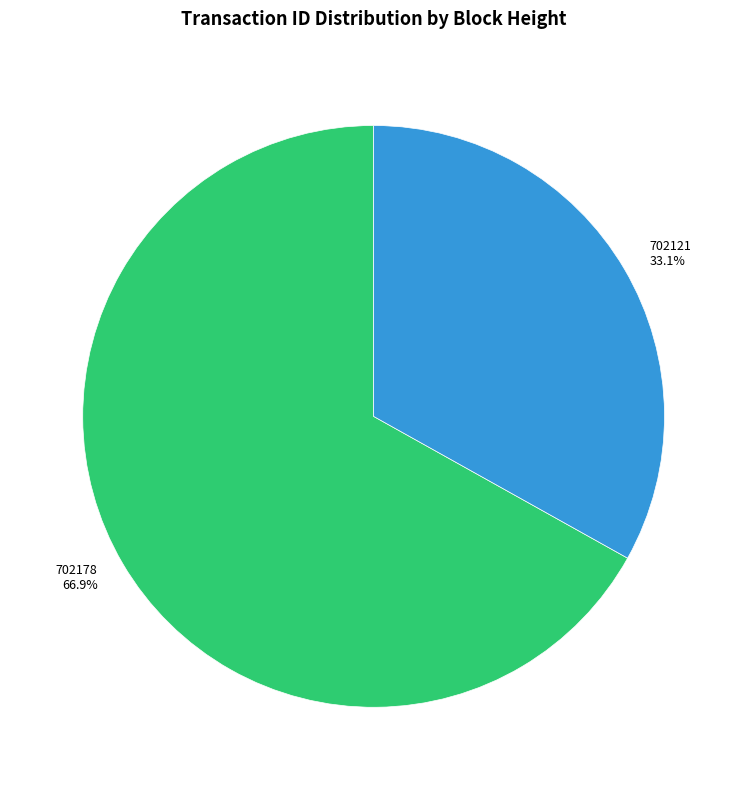

To the nearest percent, what is the average slice percentage?

50%